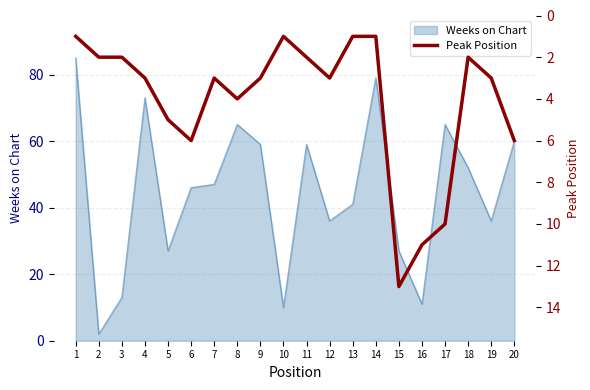

What is the difference between the maximum and second lowest values?

12